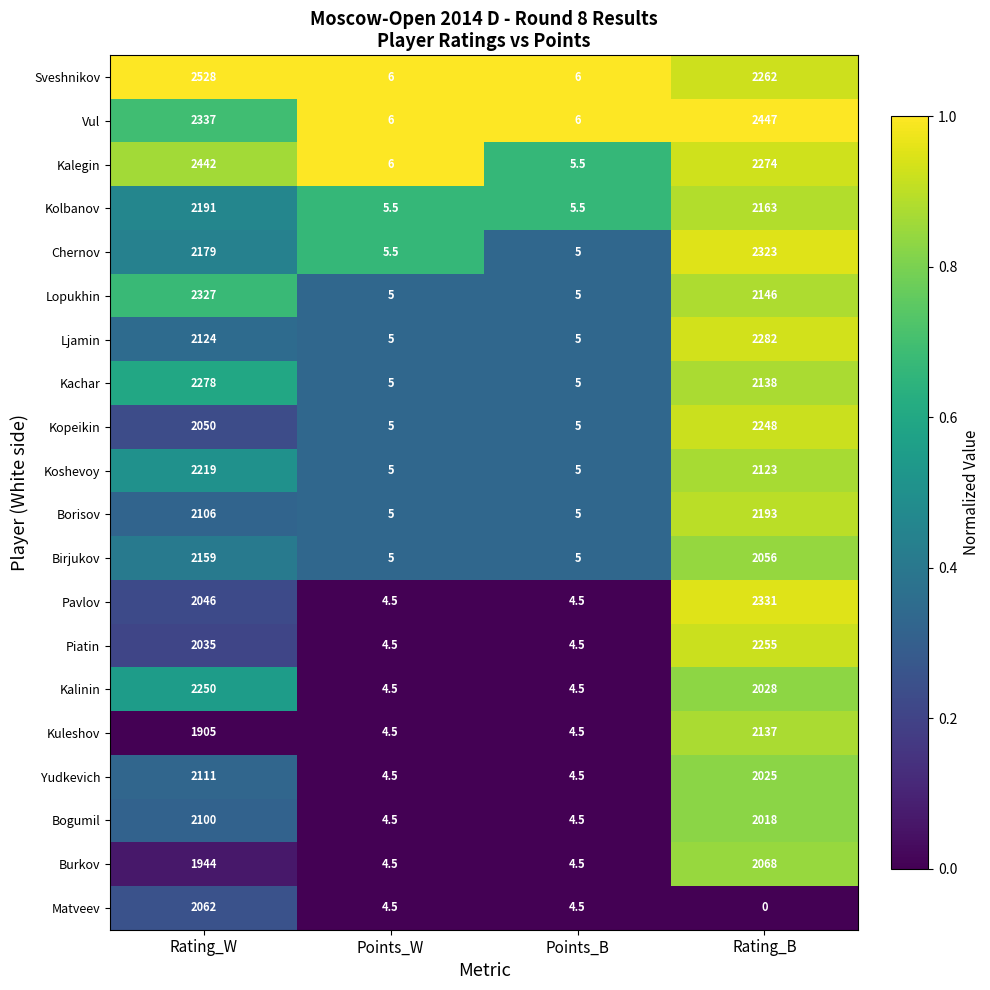

Where is Vul nearest to the value 1226?

Rating_W